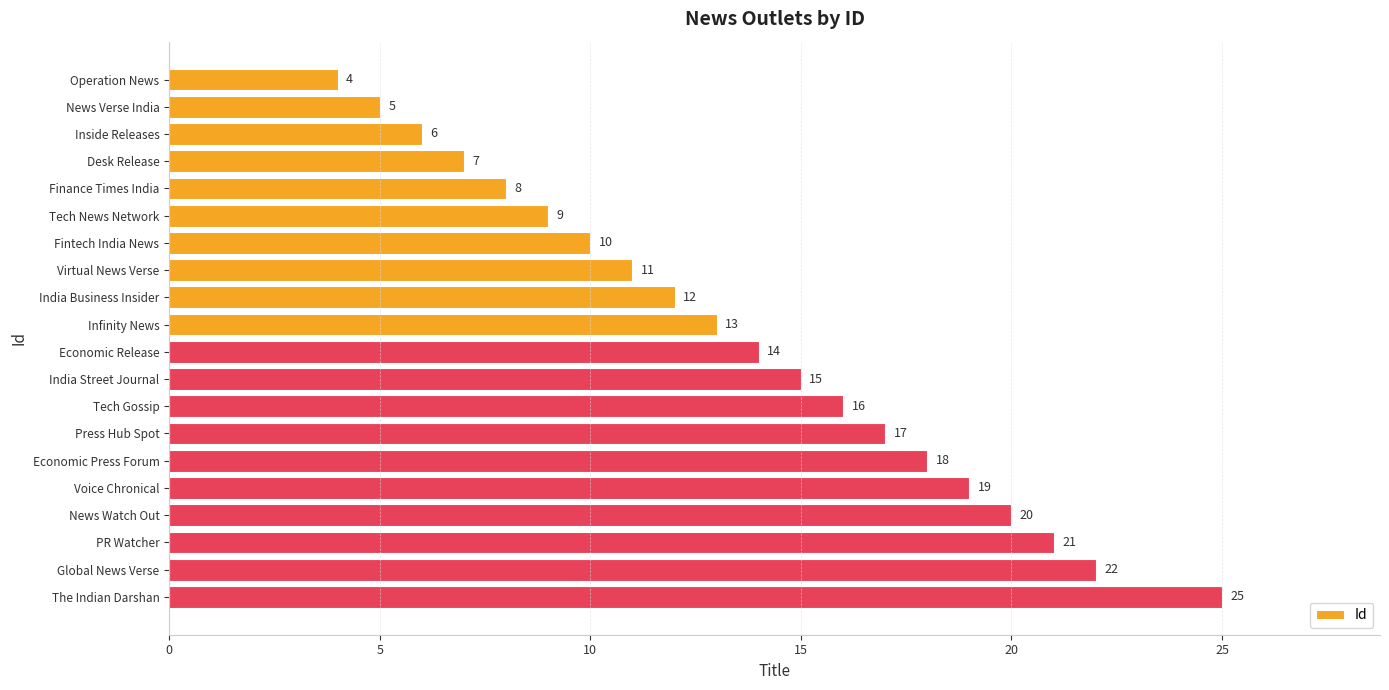

Rank the categories by value from lowest to highest.

Operation News, News Verse India, Inside Releases, Desk Release, Finance Times India, Tech News Network, Fintech India News, Virtual News Verse, India Business Insider, Infinity News, Economic Release, India Street Journal, Tech Gossip, Press Hub Spot, Economic Press Forum, Voice Chronical, News Watch Out, PR Watcher, Global News Verse, The Indian Darshan